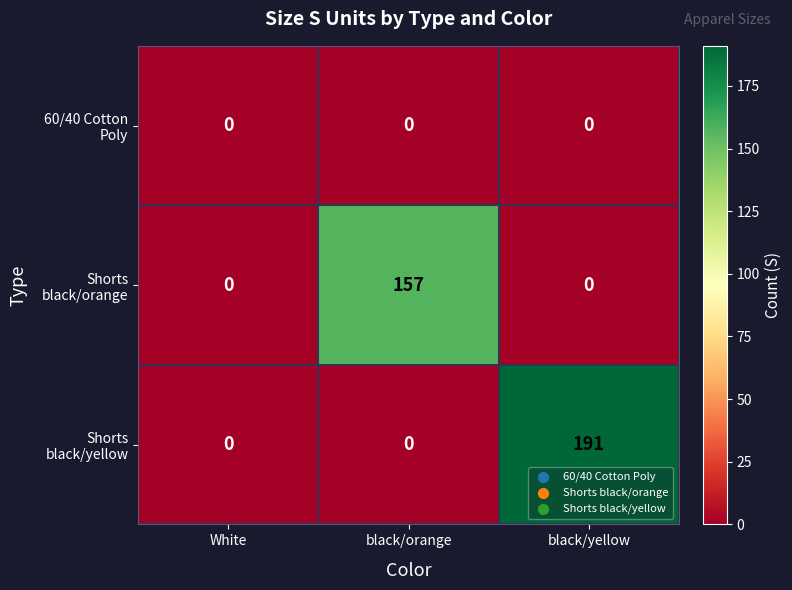

What is the total value across all series at black/yellow?

191